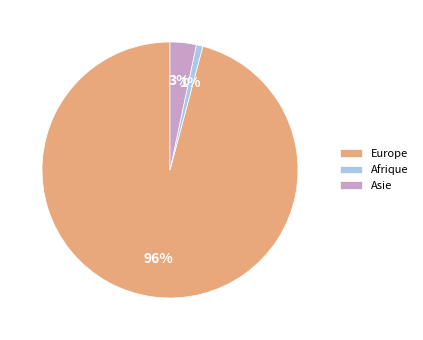

Do Afrique and Asie together represent more than half of the pie?

No